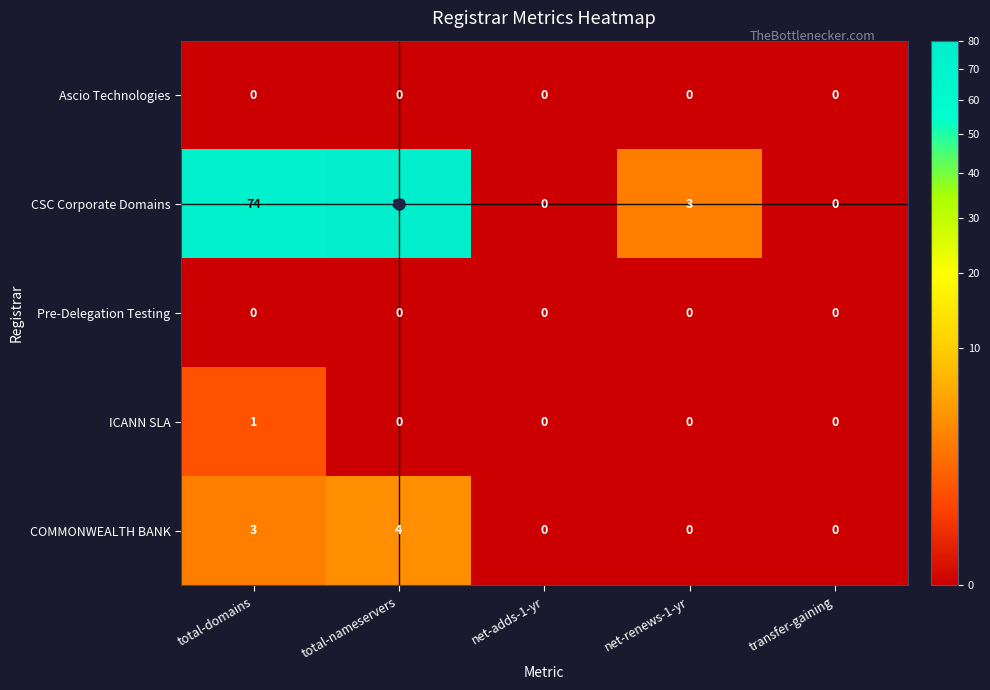

How many positive values does the ICANN SLA series have?

1